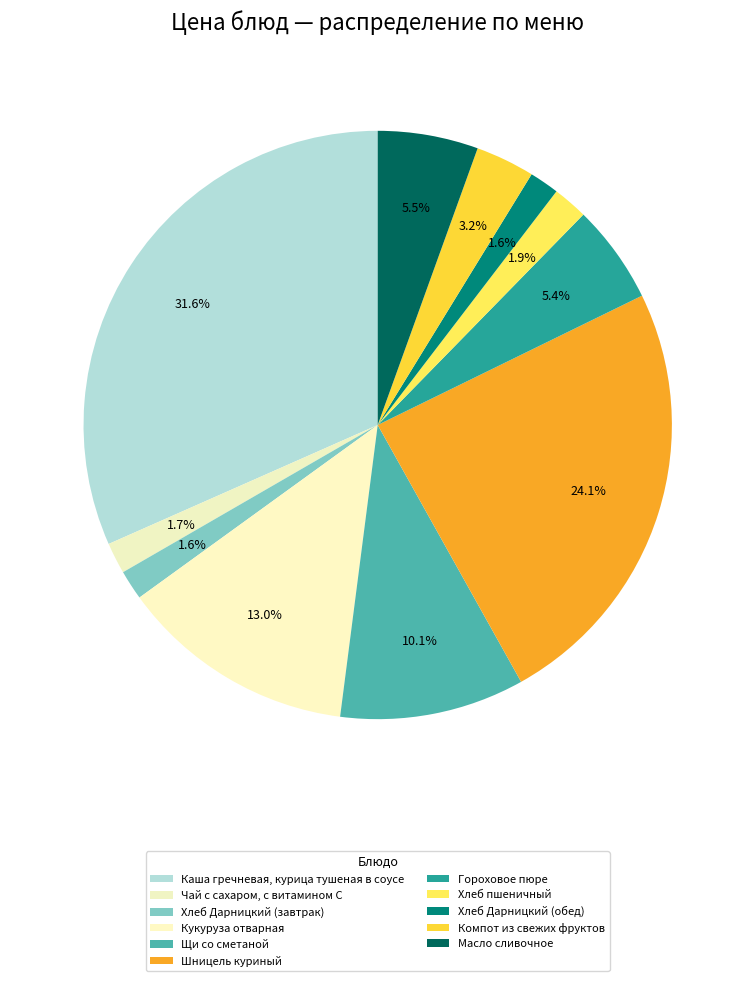

Count the number of slices in the pie.

11